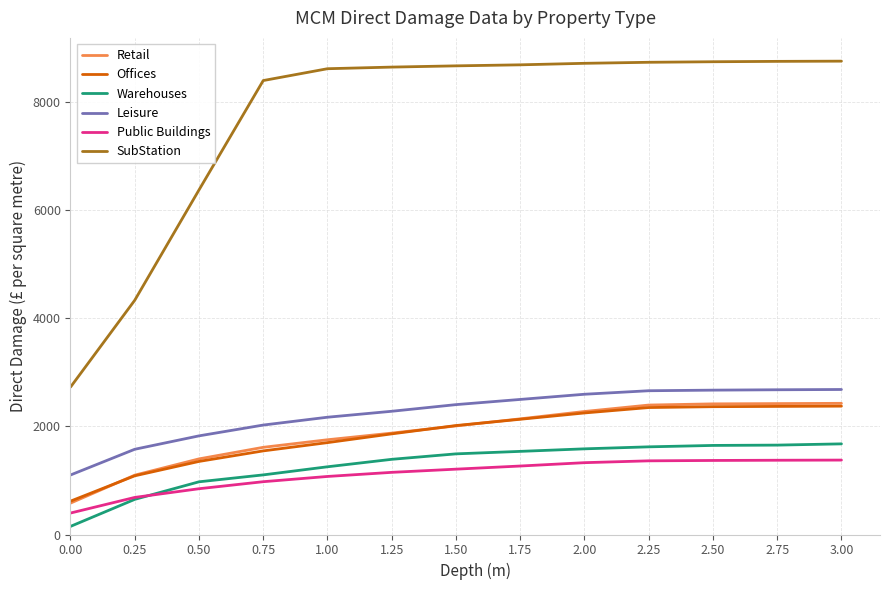

Which series has the largest range (max minus min)?

SubStation